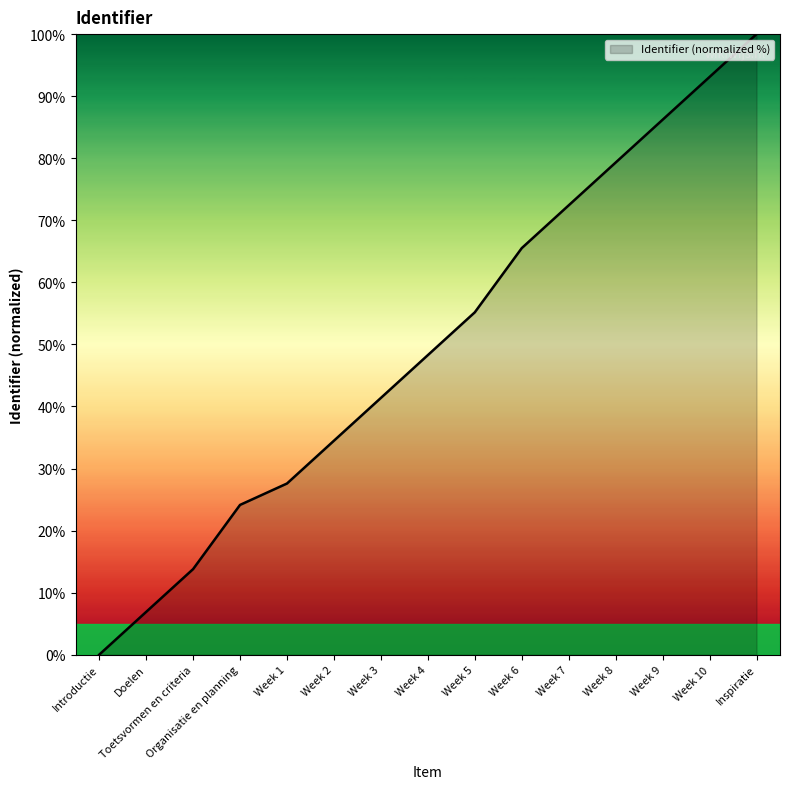

How many positive values are there?

14